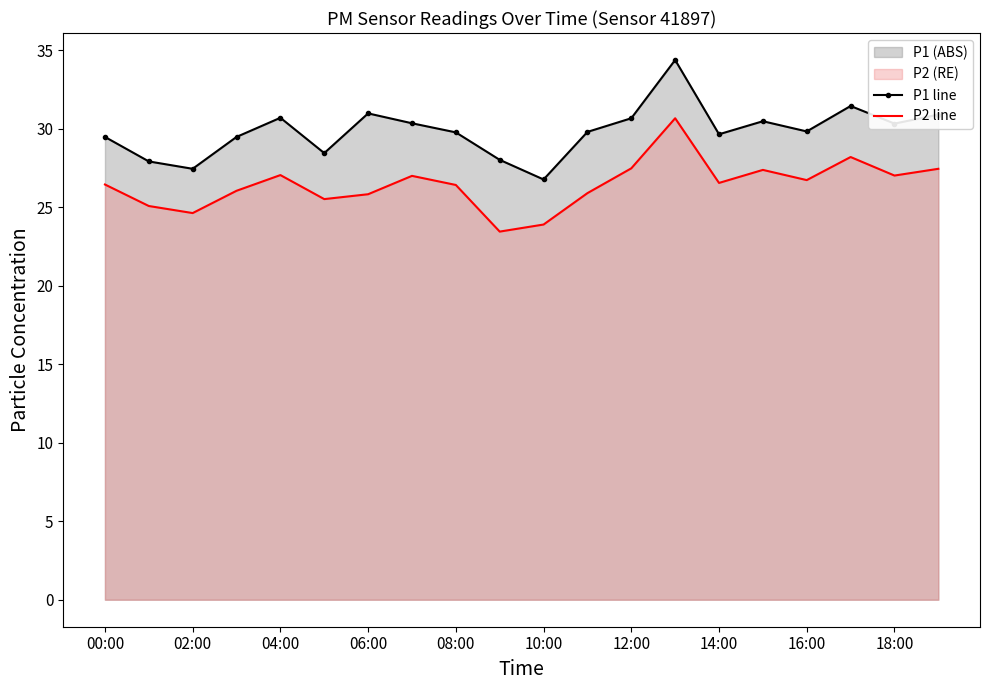

Rank the series by their average value, from highest to lowest.

P1 line, P2 line